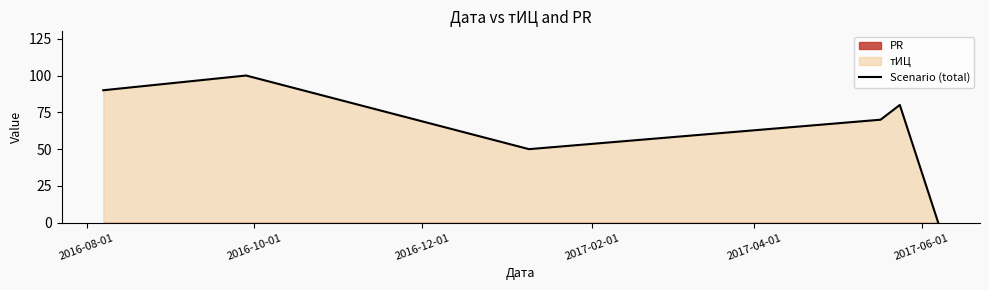

What is the maximum value for Scenario (total)?

100